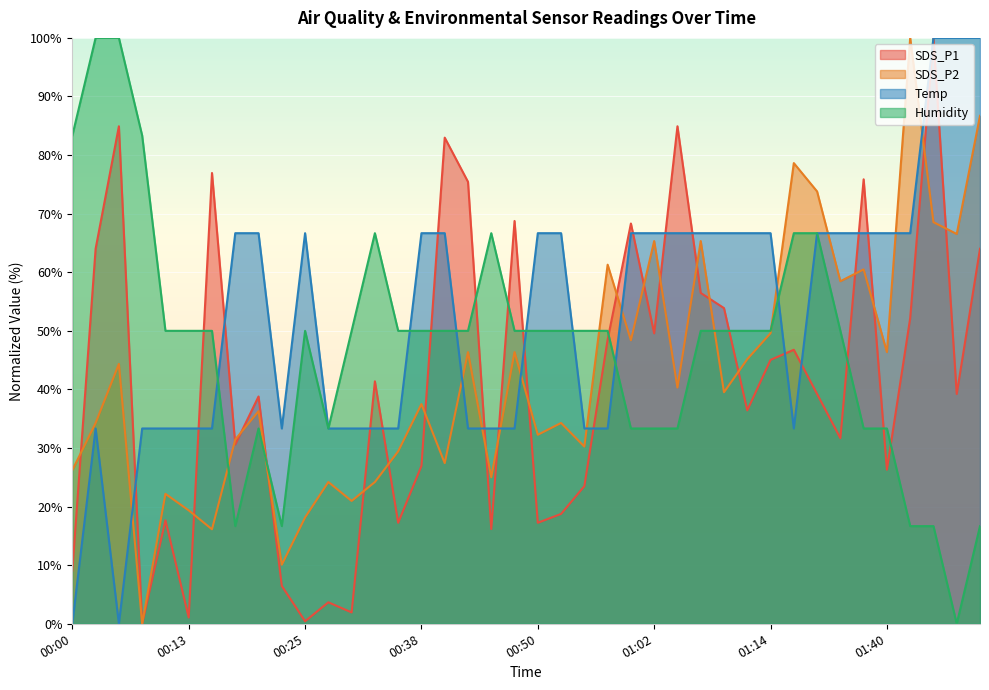

Reading right to left, transcribe all the data shown in this chart.

SDS_P1: 64.0	39.2	100.0	52.2	26.3	75.9	31.7	39.2	46.8	45.0	36.4	53.9	56.5	84.9	49.6	68.3	48.5	23.5	18.8	17.2	68.8	16.2	75.4	83.0	26.9	17.2	41.4	1.9	3.7	0.4	6.5	38.8	30.6	76.9	1.1	17.7	0.0	84.9	64.0	9.1
SDS_P2: 86.7	66.5	68.5	100.0	46.4	60.5	58.5	73.8	78.6	49.6	45.2	39.5	65.3	40.3	65.3	48.4	61.3	30.2	34.3	32.3	46.4	25.0	46.4	27.4	37.5	29.4	24.2	21.0	24.2	18.1	10.1	36.3	31.5	16.1	19.4	22.2	0.0	44.4	34.3	26.2
Temp: 100.0	100.0	100.0	66.7	66.7	66.7	66.7	66.7	33.3	66.7	66.7	66.7	66.7	66.7	66.7	66.7	33.3	33.3	66.7	66.7	33.3	33.3	33.3	66.7	66.7	33.3	33.3	33.3	33.3	66.7	33.3	66.7	66.7	33.3	33.3	33.3	33.3	0.0	33.3	0.0
Humidity: 16.7	0.0	16.7	16.7	33.3	33.3	50.0	66.7	66.7	50.0	50.0	50.0	50.0	33.3	33.3	33.3	50.0	50.0	50.0	50.0	50.0	66.7	50.0	50.0	50.0	50.0	66.7	50.0	33.3	50.0	16.7	33.3	16.7	50.0	50.0	50.0	83.3	100.0	100.0	83.3